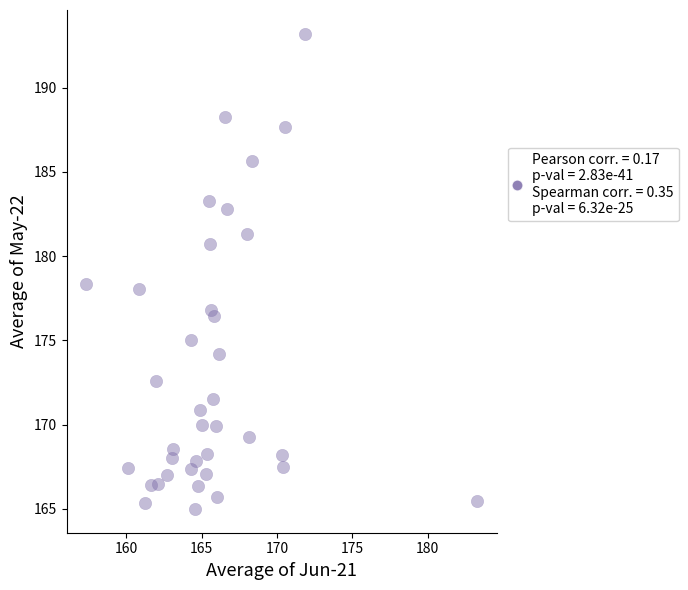

What is the range of X values (max minus min)?

26.0